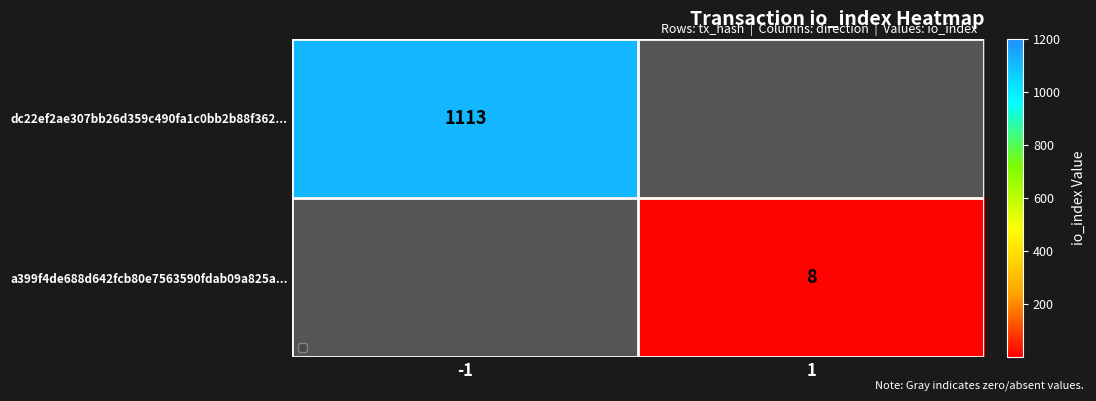

The dc22ef2ae307bb26d359c490fa1c0bb2b88f362... series shows 650 at -1. True or false?

False